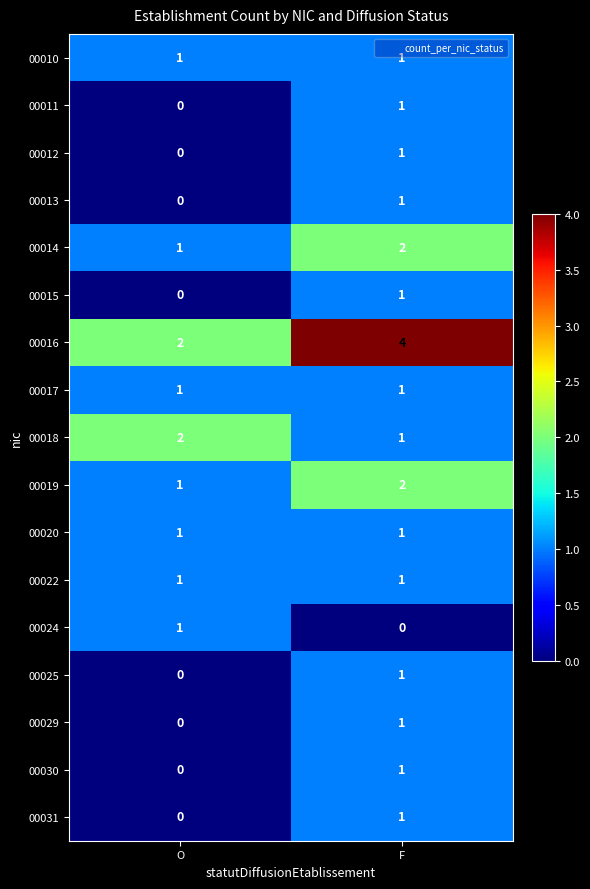

The 00010 series shows 1 at F. True or false?

True